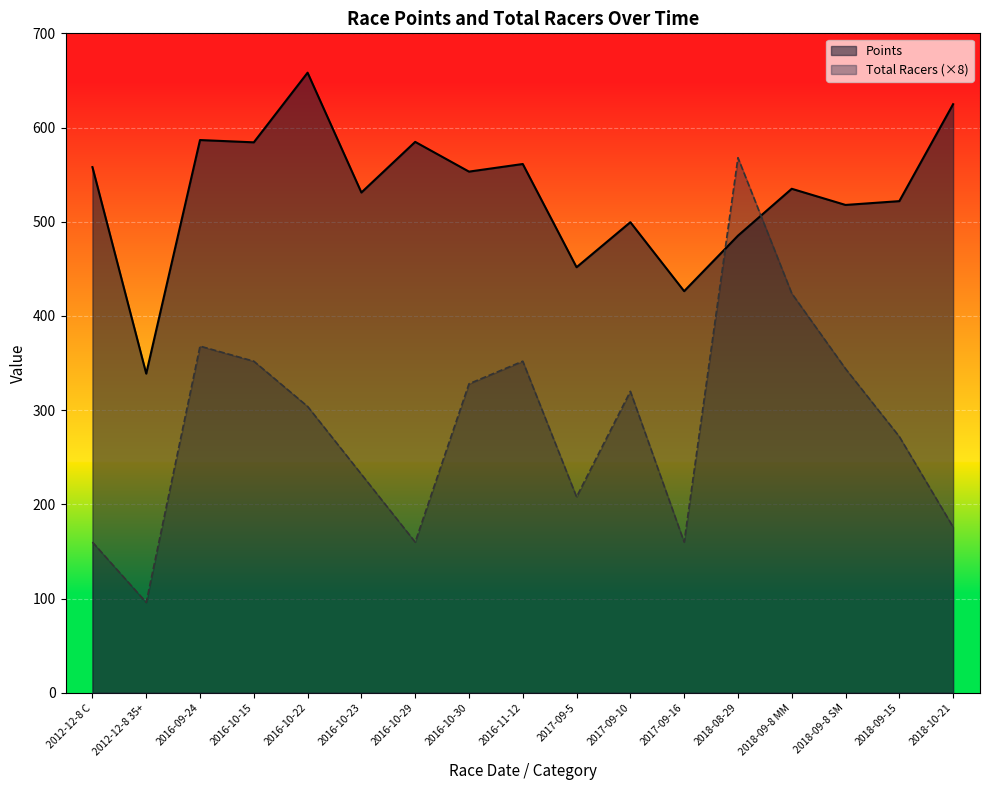

Which series has the largest total across all categories?

Points